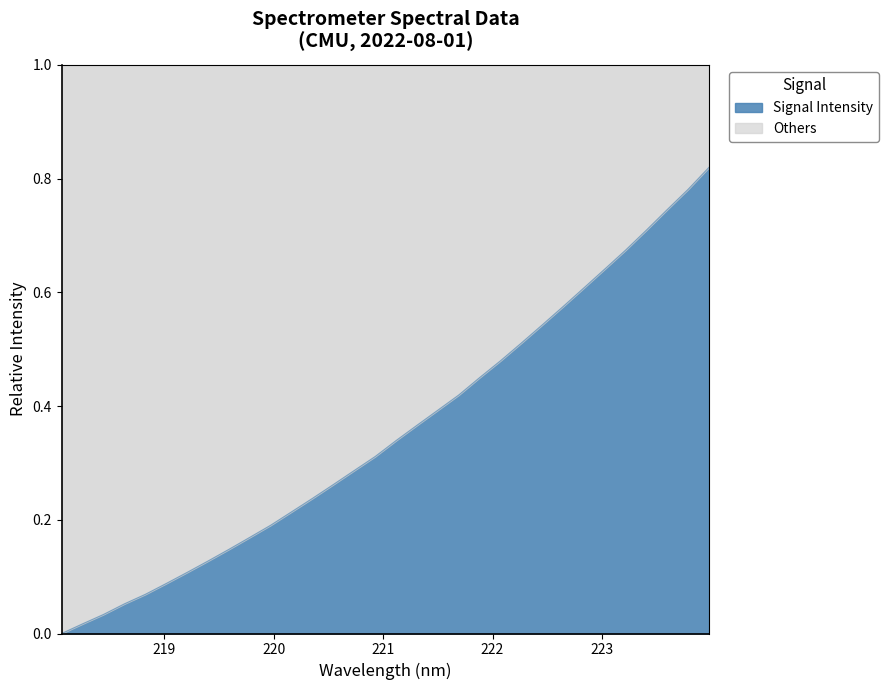

At which category does the chart reach its peak across all series?

223.9802